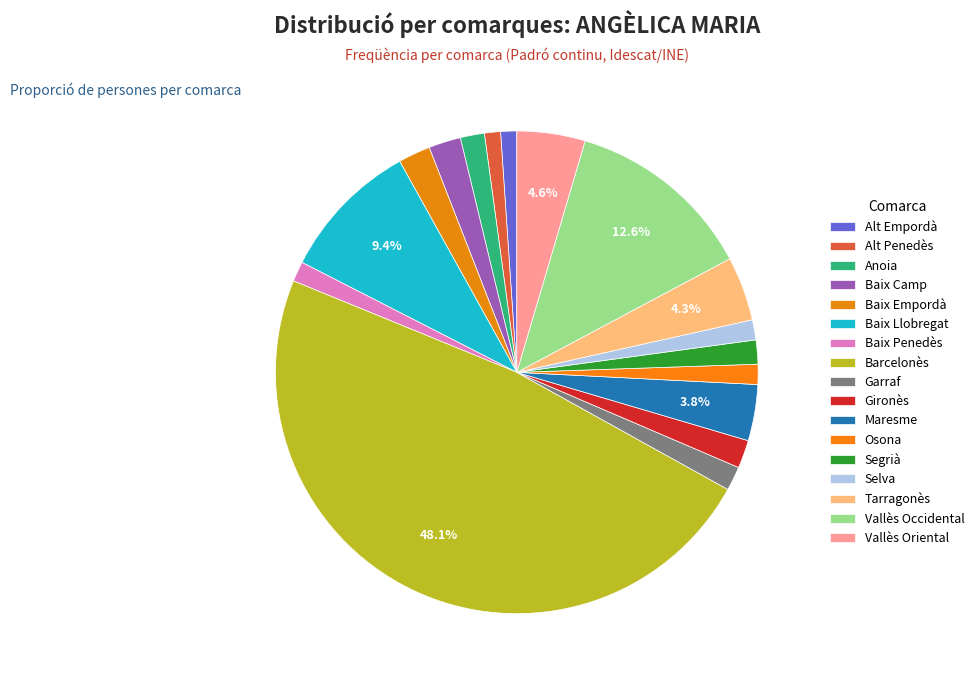

Approximately how many times larger is the value at Vallès Oriental compared to Garraf?

2.8